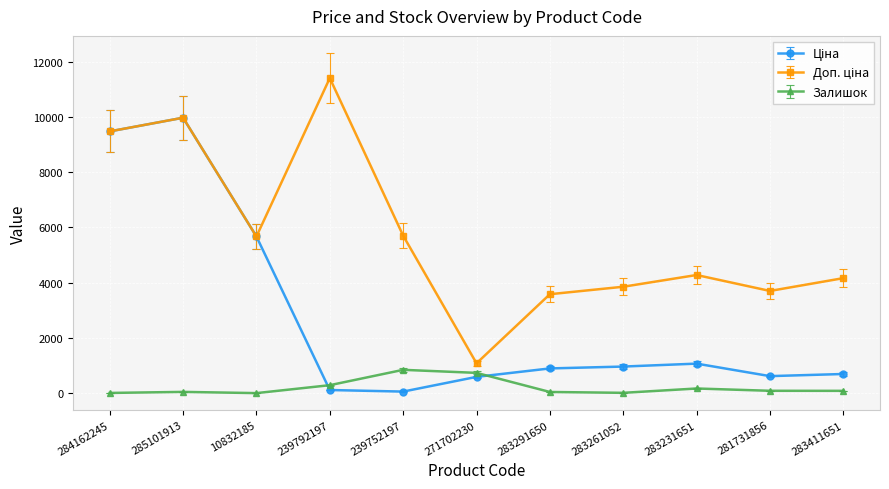

At which category is the sum across all series the highest?

285101913